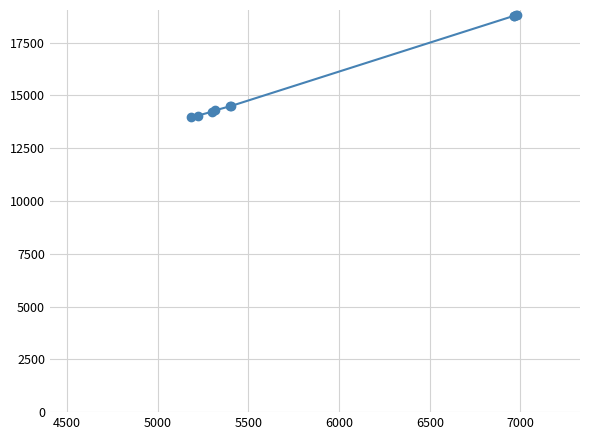

Count the number of values greater than 14494.

4